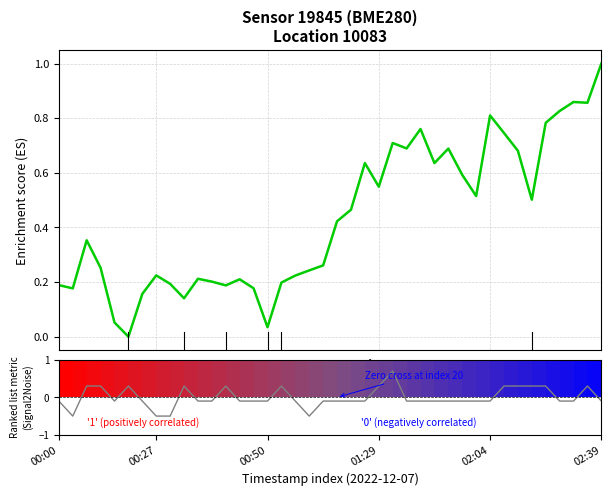

Between 33 and 00:27, which is larger?

33